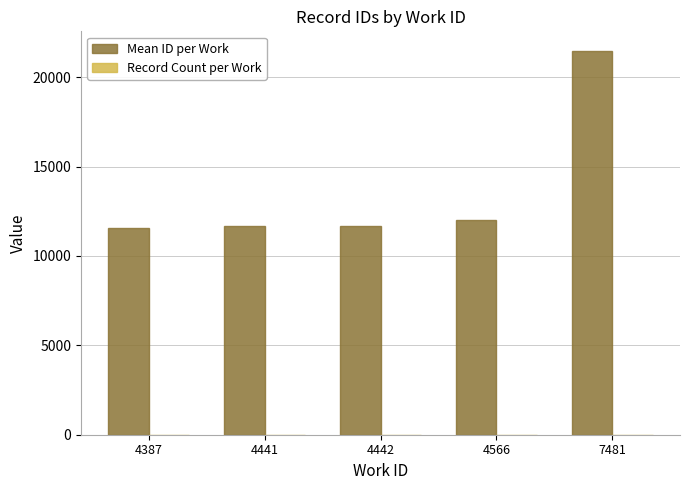

Between 4442 and 7481, which series saw the biggest shift?

Mean ID per Work